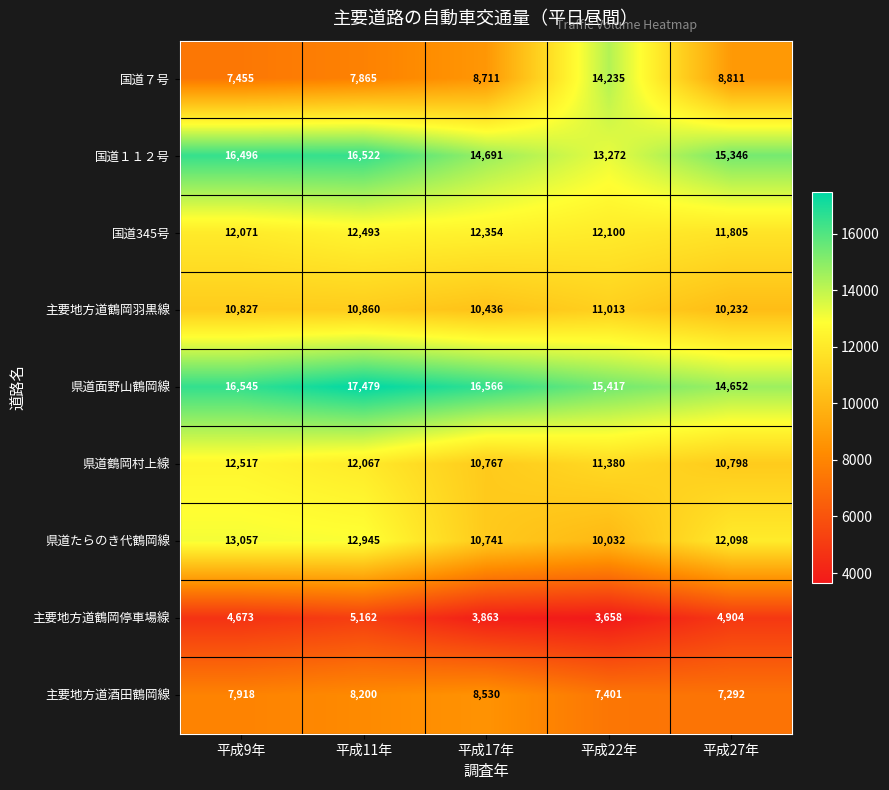

Which series has the largest total across all categories?

県道面野山鶴岡線